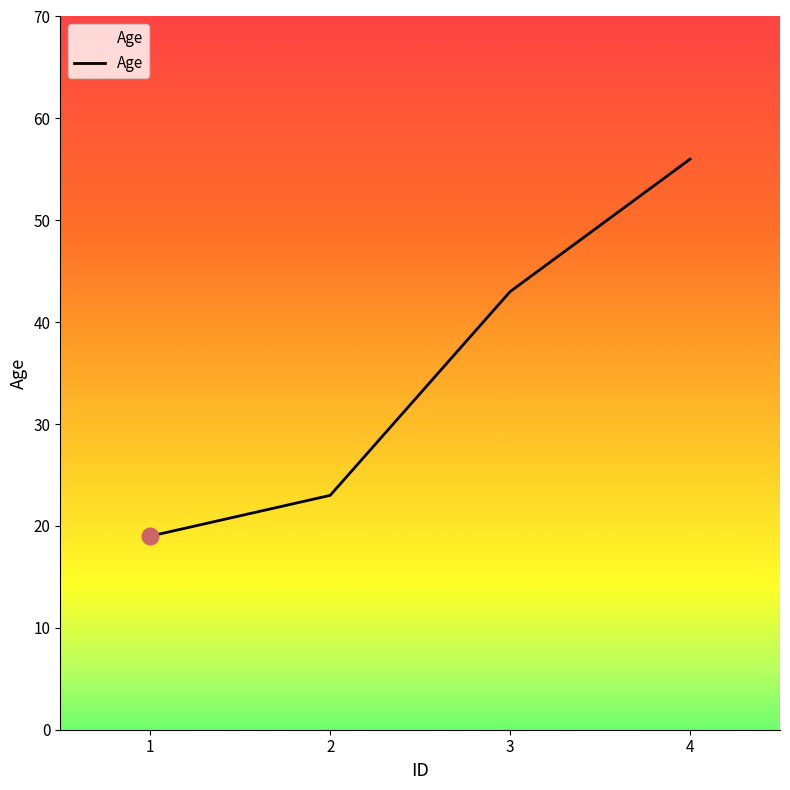

Reading left to right, extract all data points from this chart.

1=19	2=23	3=43	4=56